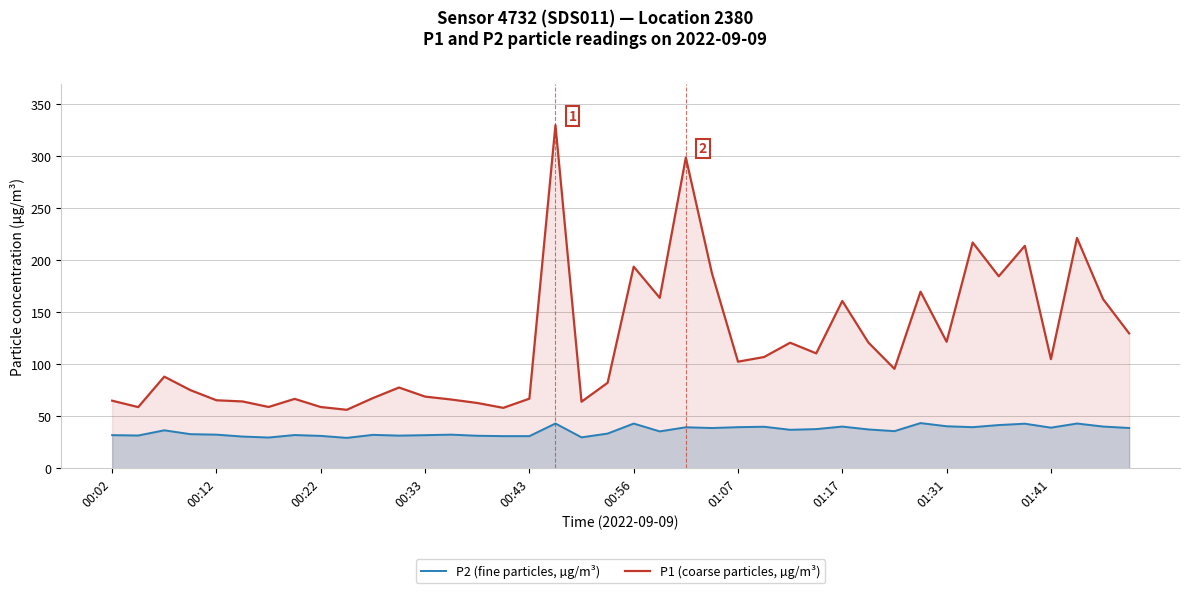

What is the maximum value shown in the chart?

330.1